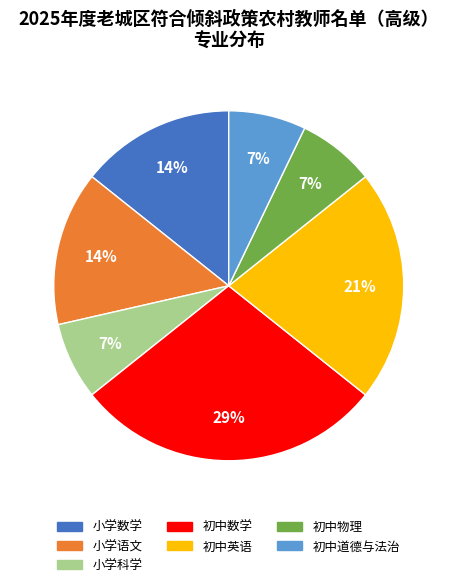

To the nearest percent, what is the average slice percentage?

14%